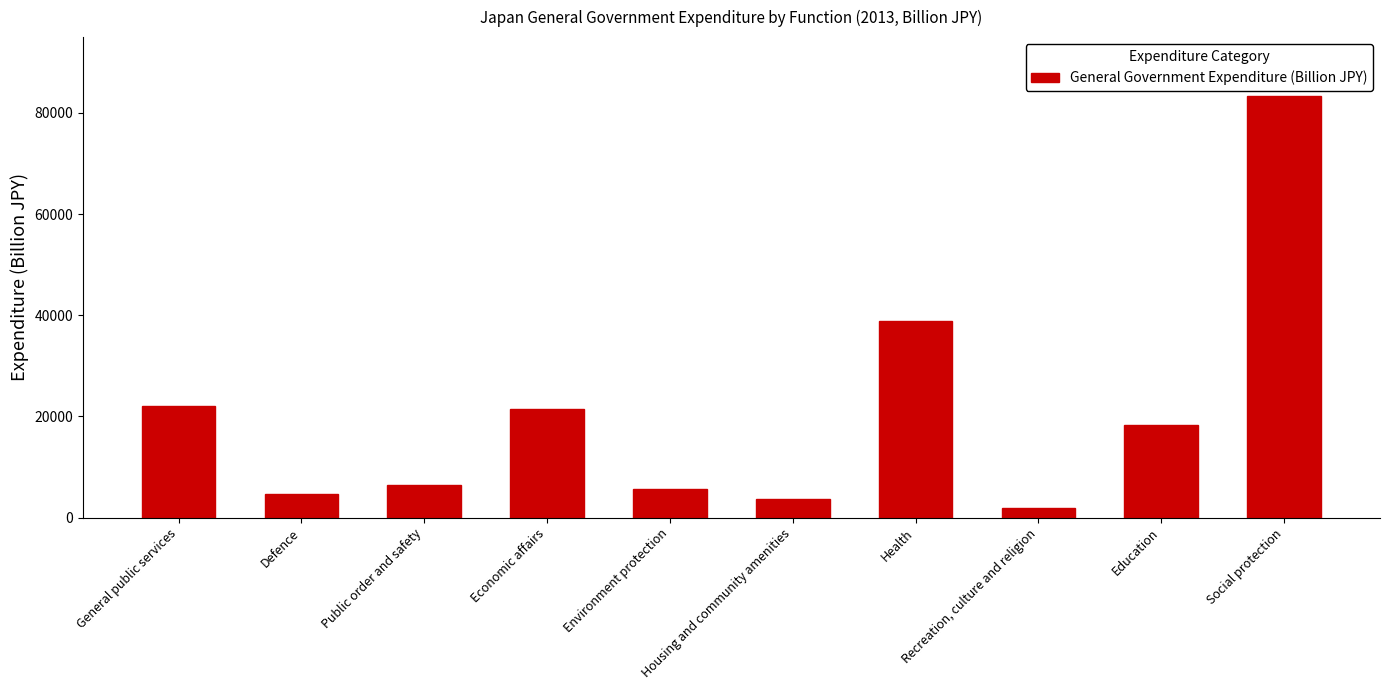

Rank the categories by value from highest to lowest.

Social protection, Health, General public services, Economic affairs, Education, Public order and safety, Environment protection, Defence, Housing and community amenities, Recreation, culture and religion